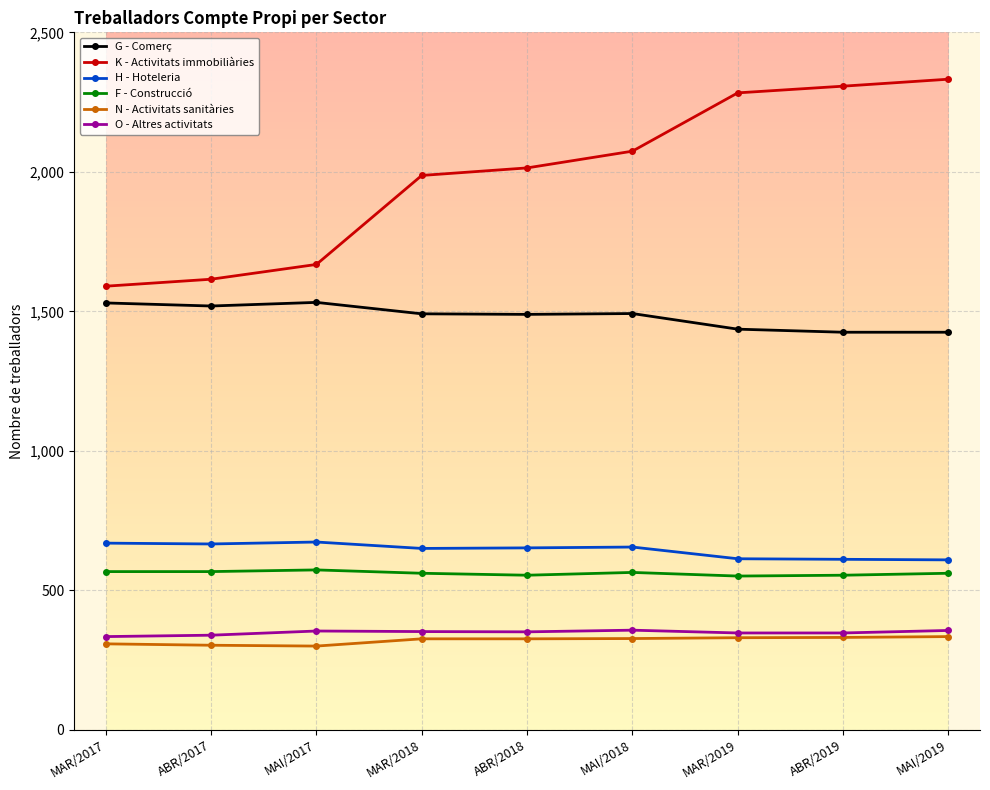

How many lines are shown in the chart?

6